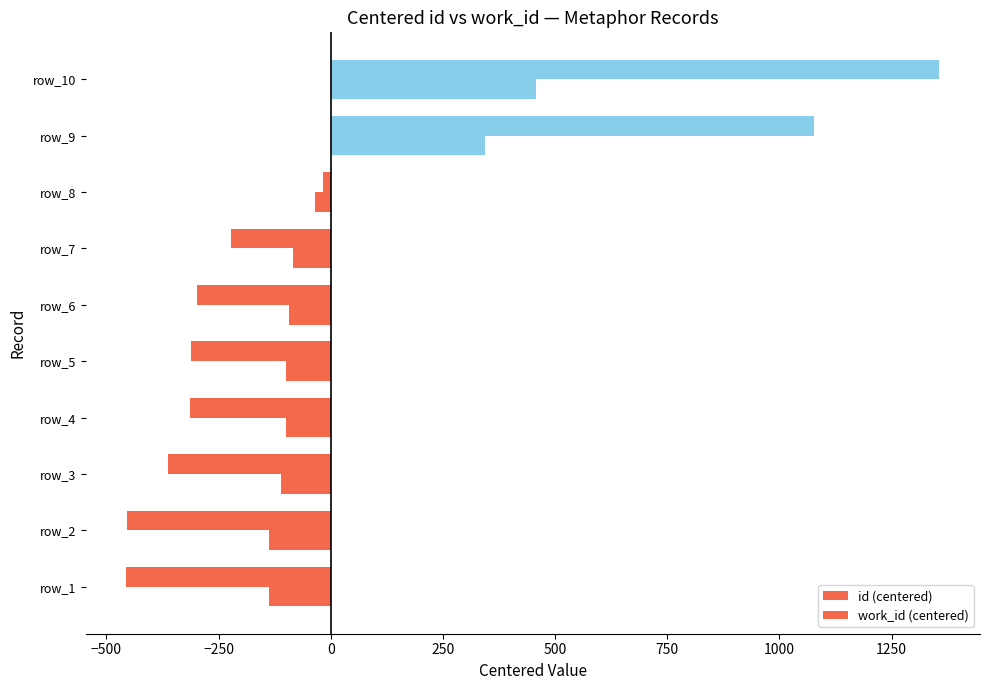

What is the minimum value shown in the chart?

-455.7